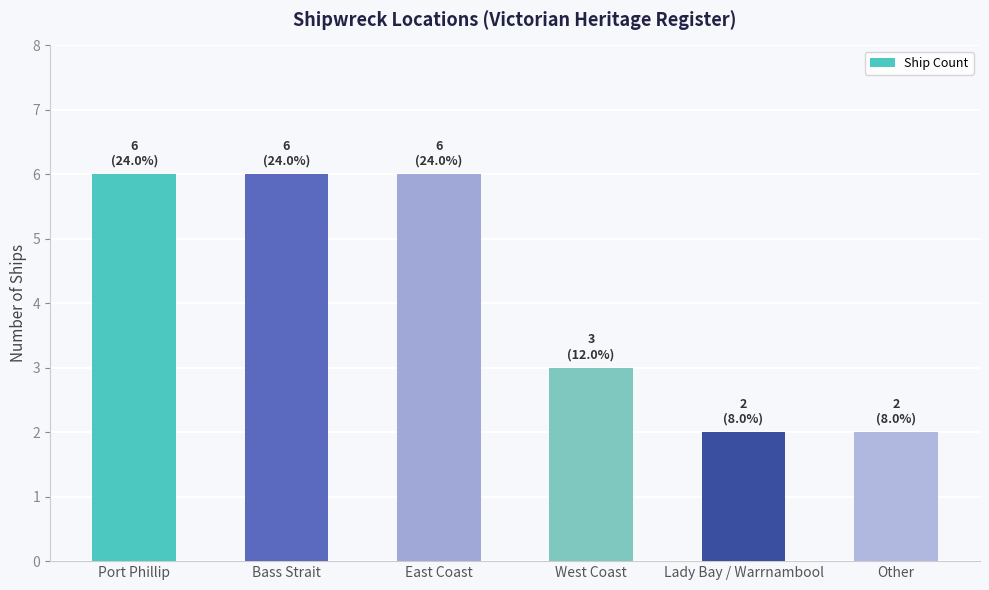

Reading left to right, extract all data points from this chart.

Port Phillip=6	Bass Strait=6	East Coast=6	West Coast=3	Lady Bay / Warrnambool=2	Other=2